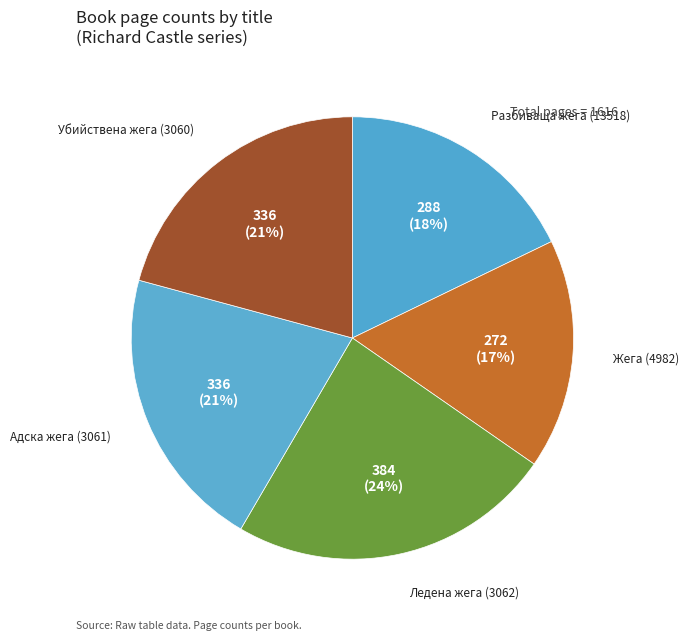

True or false: Жега (4982) accounts for 27% of the total.

False